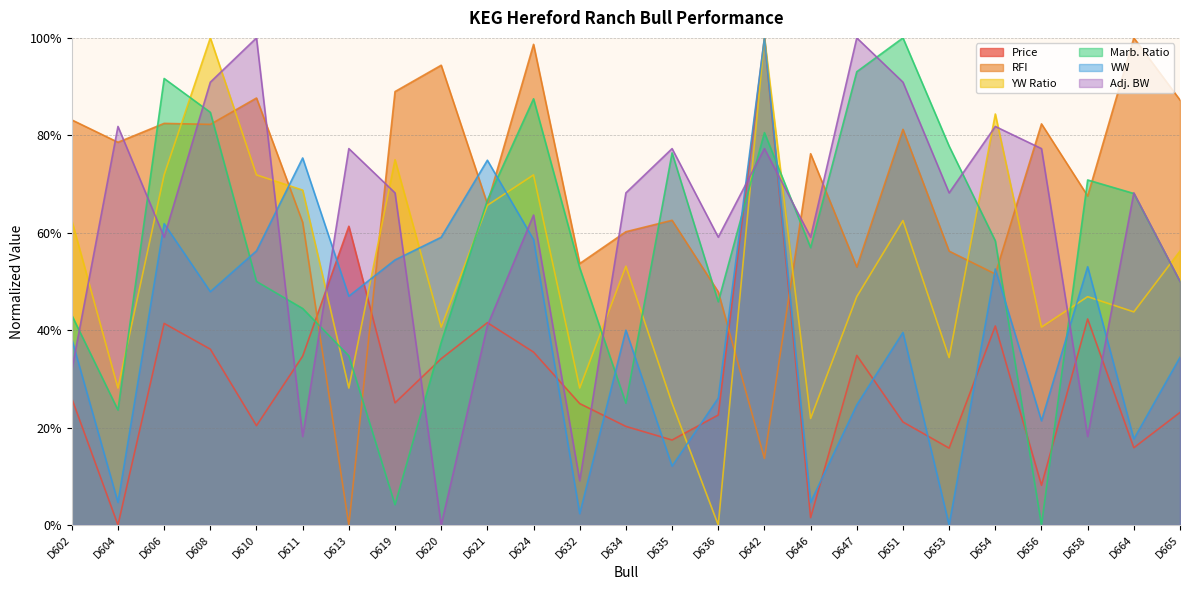

Is the value of Adj. BW at D636 greater than the value of Price at D634?

Yes